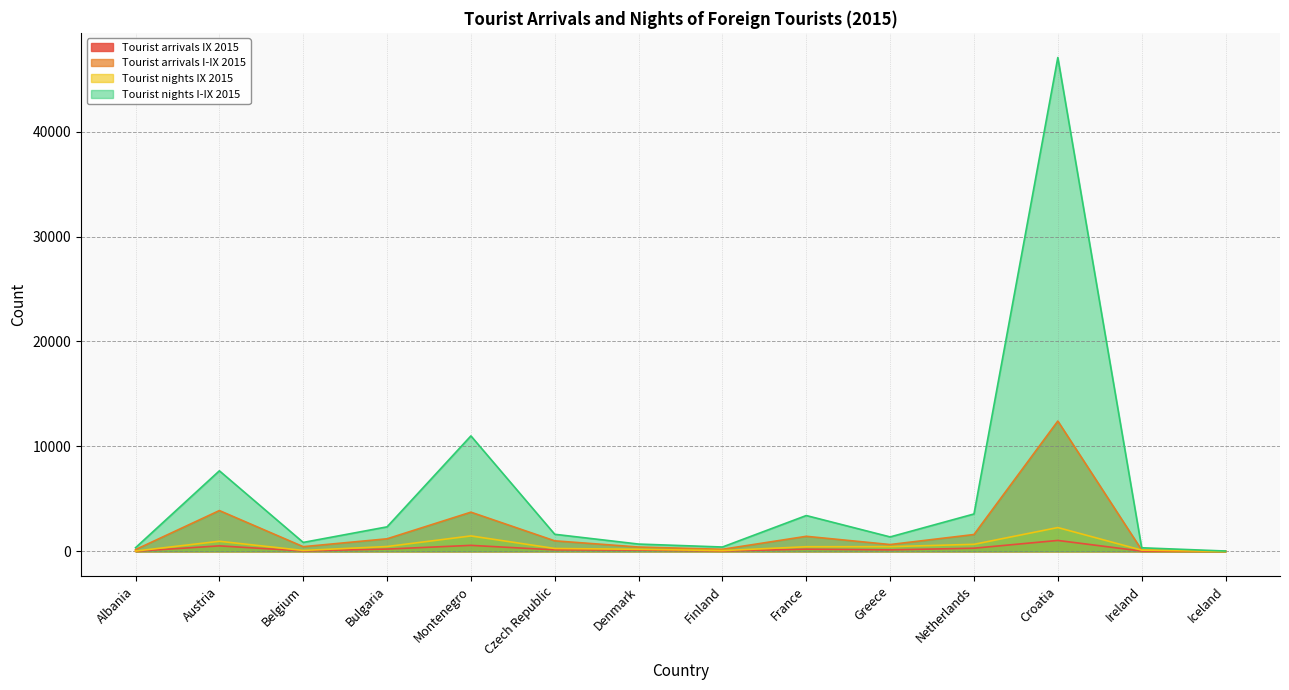

Where is the first local minimum for Tourist nights IX 2015?

Belgium